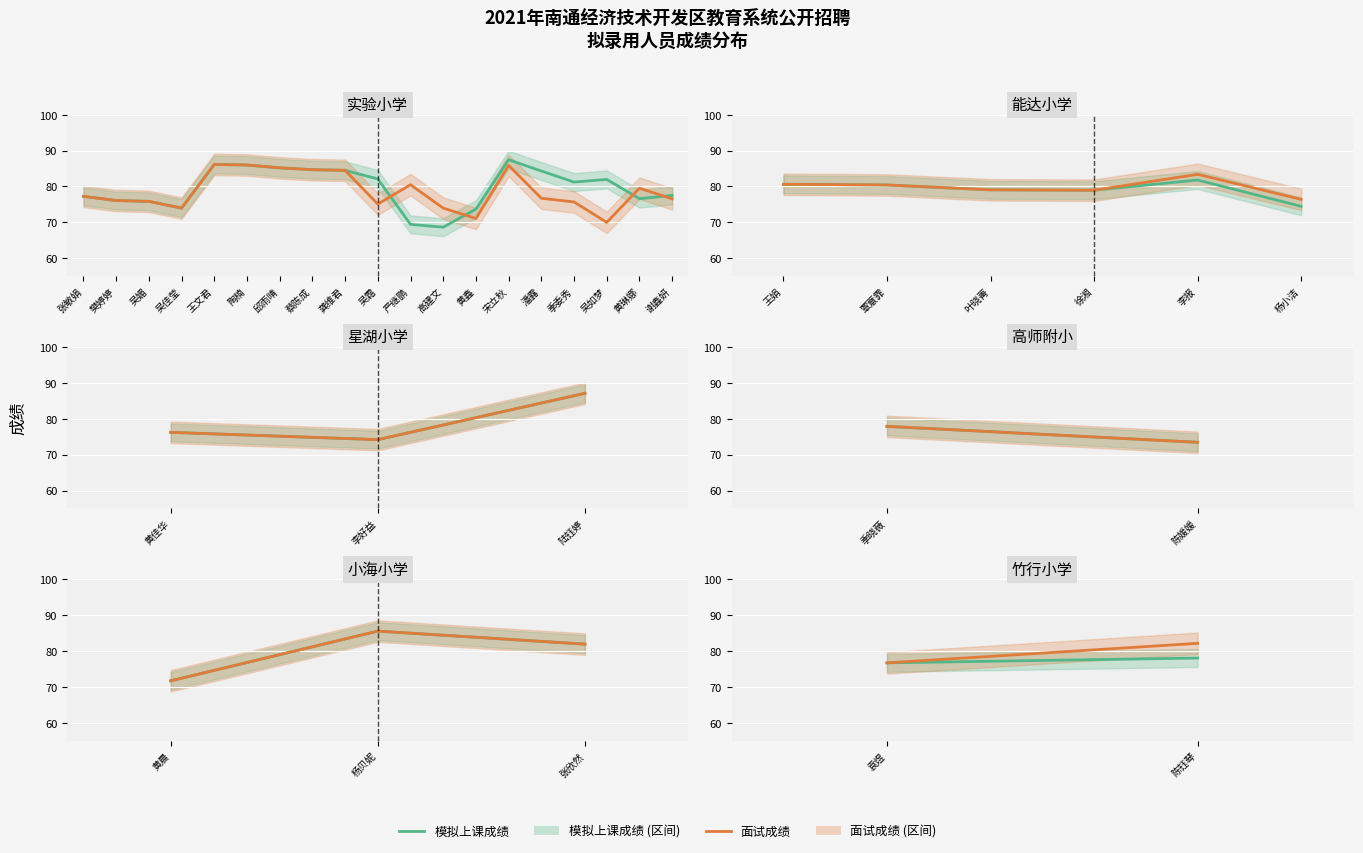

List the series in order of their overall mean, highest first.

面试成绩, 模拟上课成绩